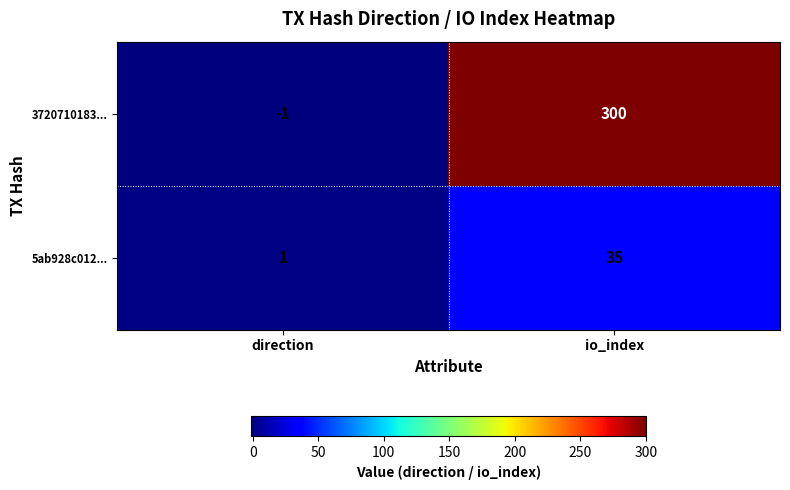

Which label corresponds to the largest value in the chart?

io_index